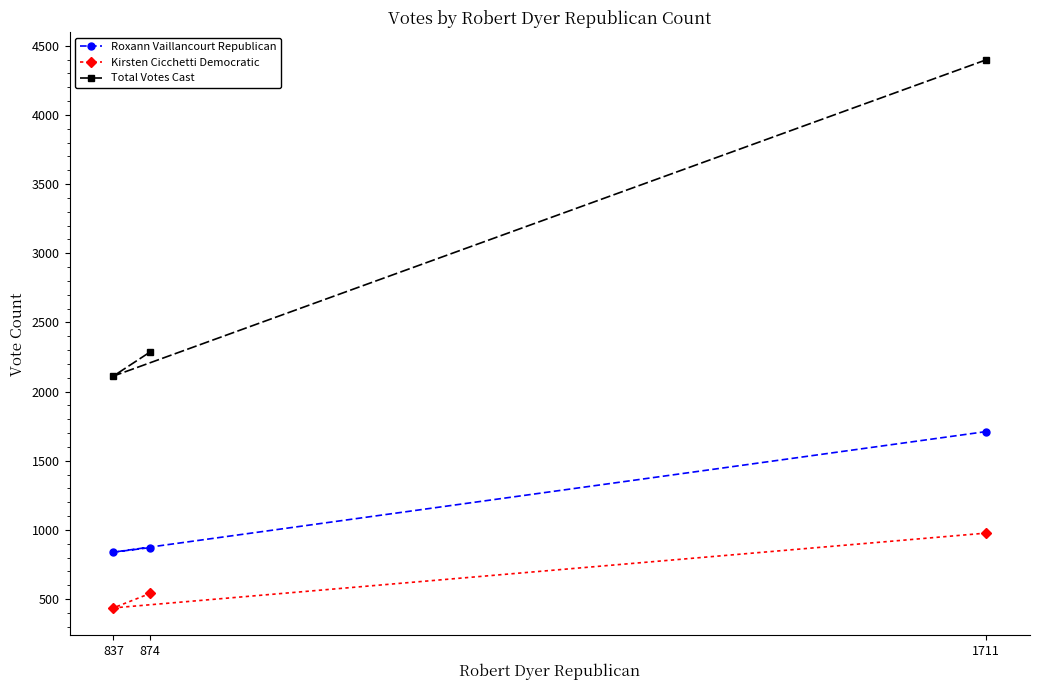

Is this an area chart (filled region under the line)?

No